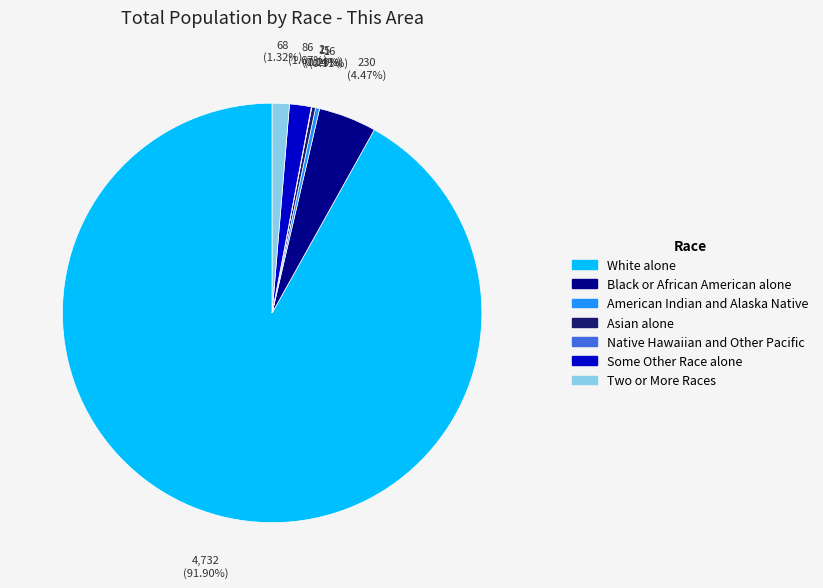

Do White alone and American Indian and Alaska Native together represent more than half of the pie?

Yes